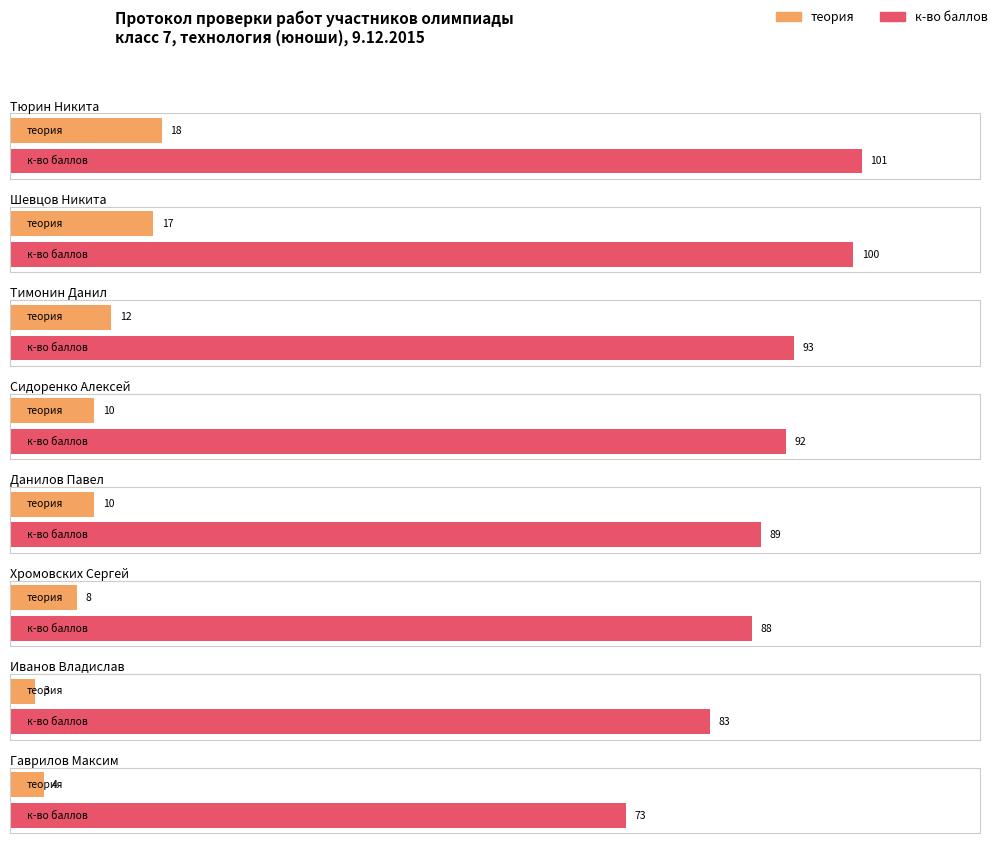

At which category does the chart reach its peak across all series?

Тюрин Никита